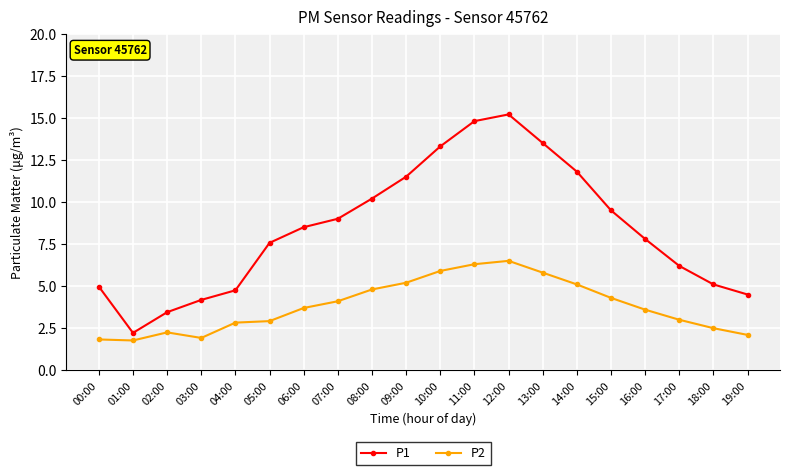

Is this an area chart (filled region under the line)?

No